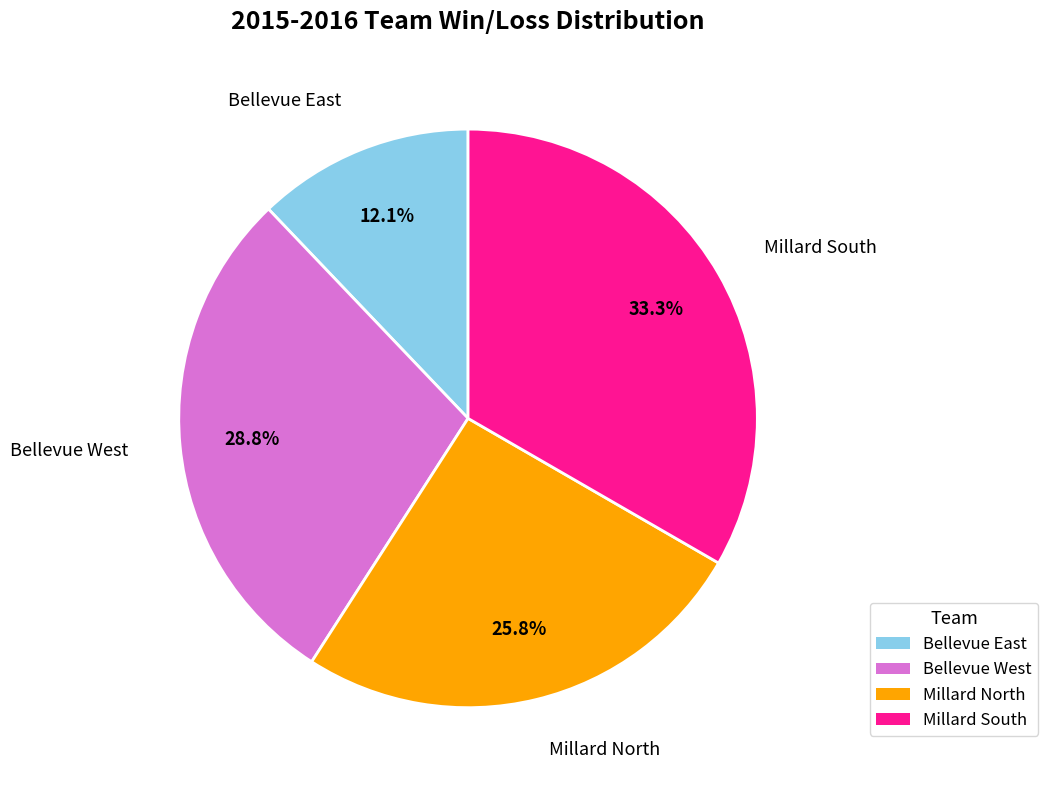

Is there any slice that represents more than half of the pie?

No